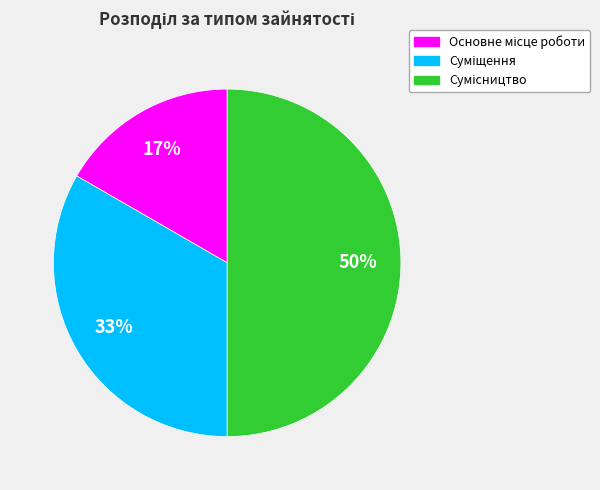

To the nearest percent, what is the difference between the largest and smallest slice percentages?

33%